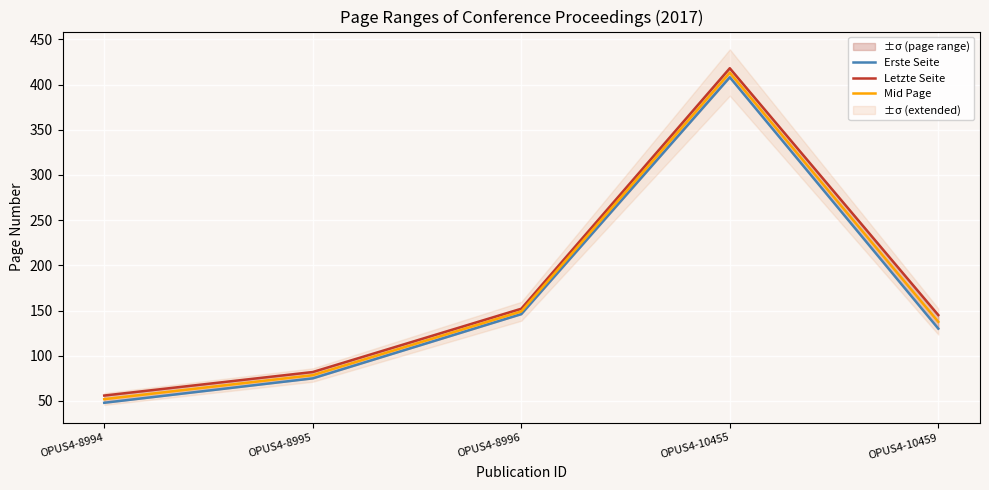

What is the approximate value of Mid Page at OPUS4-8996?

149.0